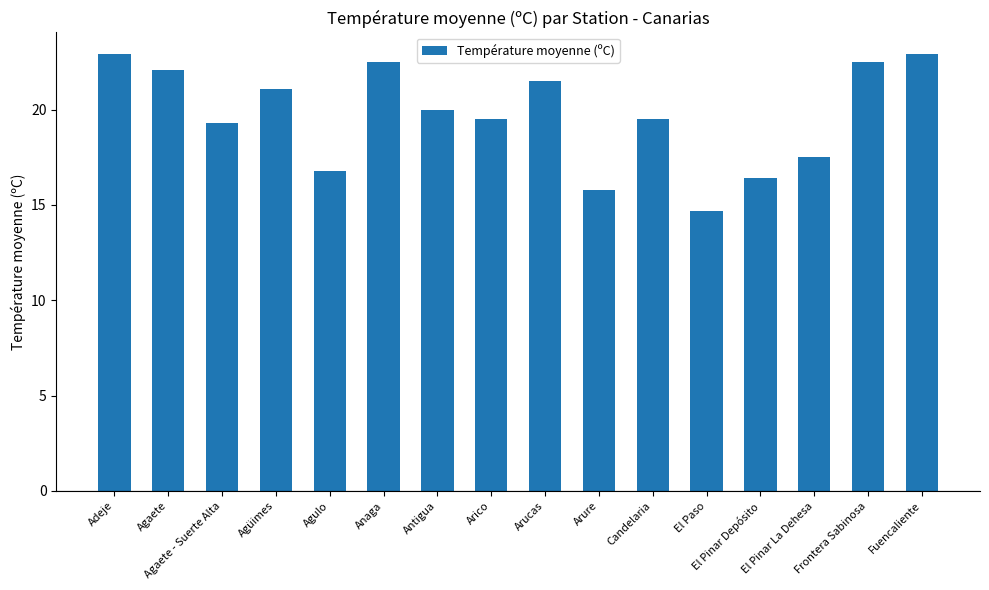

Which has a higher value, Agulo or Anaga?

Anaga